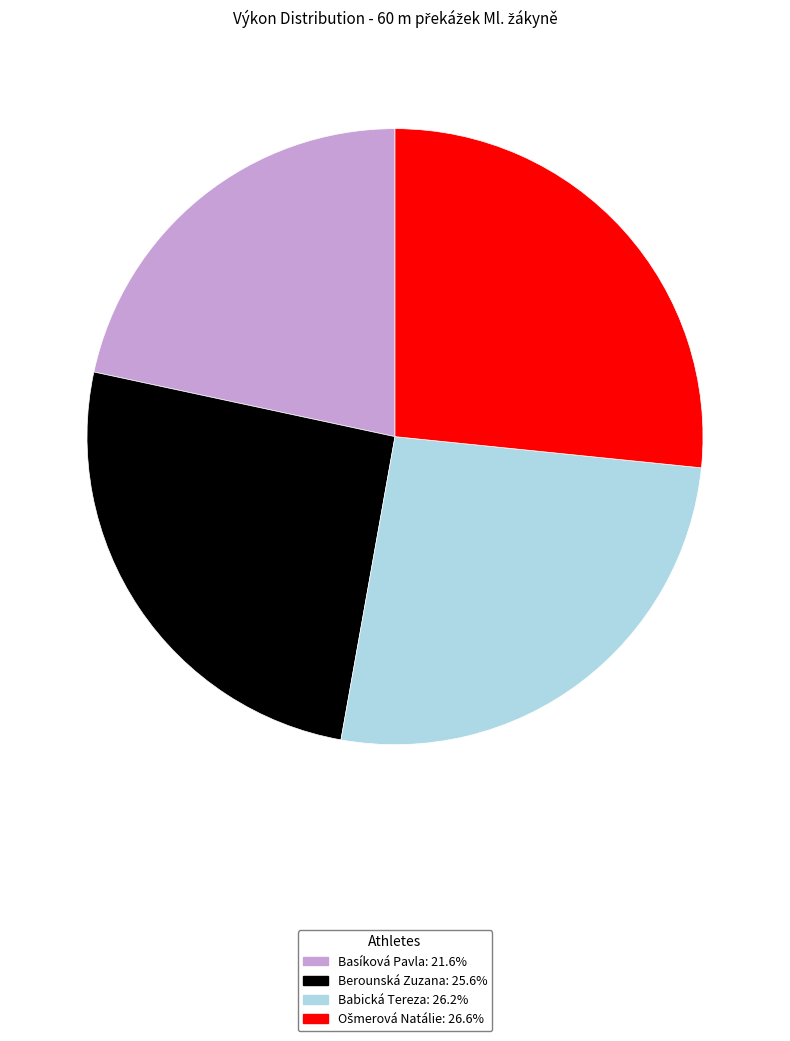

Count the number of slices in the pie.

4